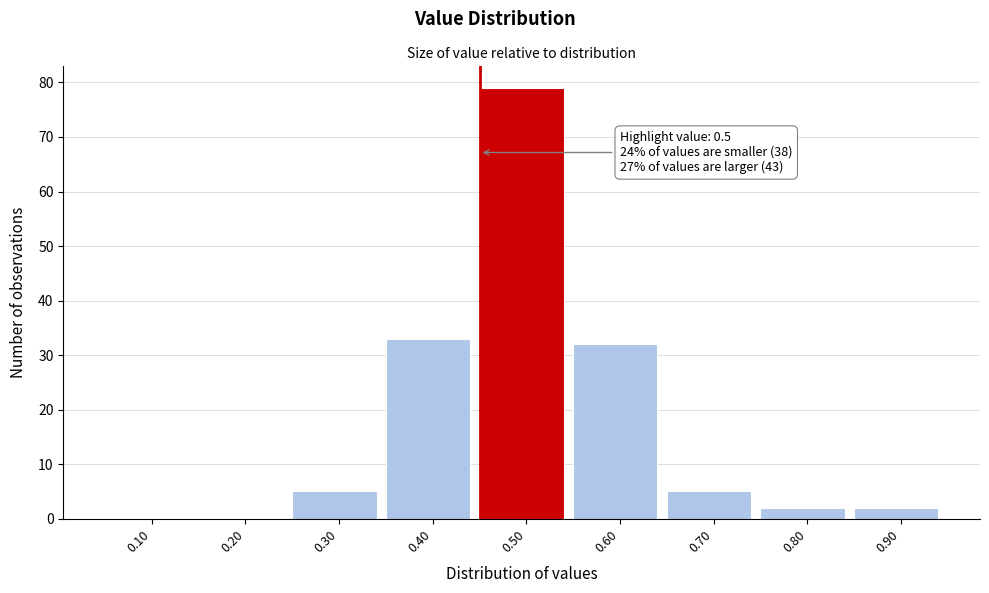

Reading left to right, what are all the values shown in this chart?

0.10=0	0.20=0	0.30=5	0.40=33	0.50=79	0.60=32	0.70=5	0.80=2	0.90=2